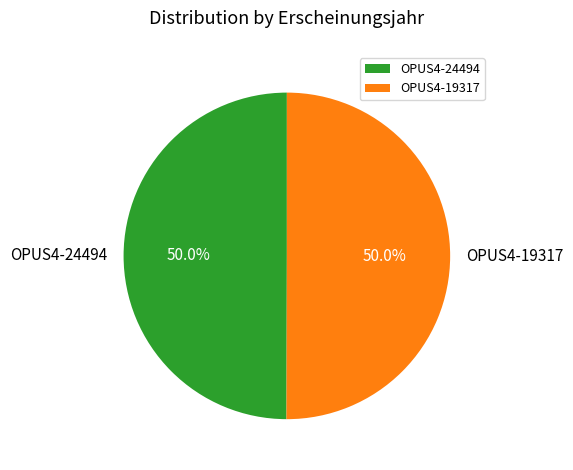

How many slices are in this pie chart?

2